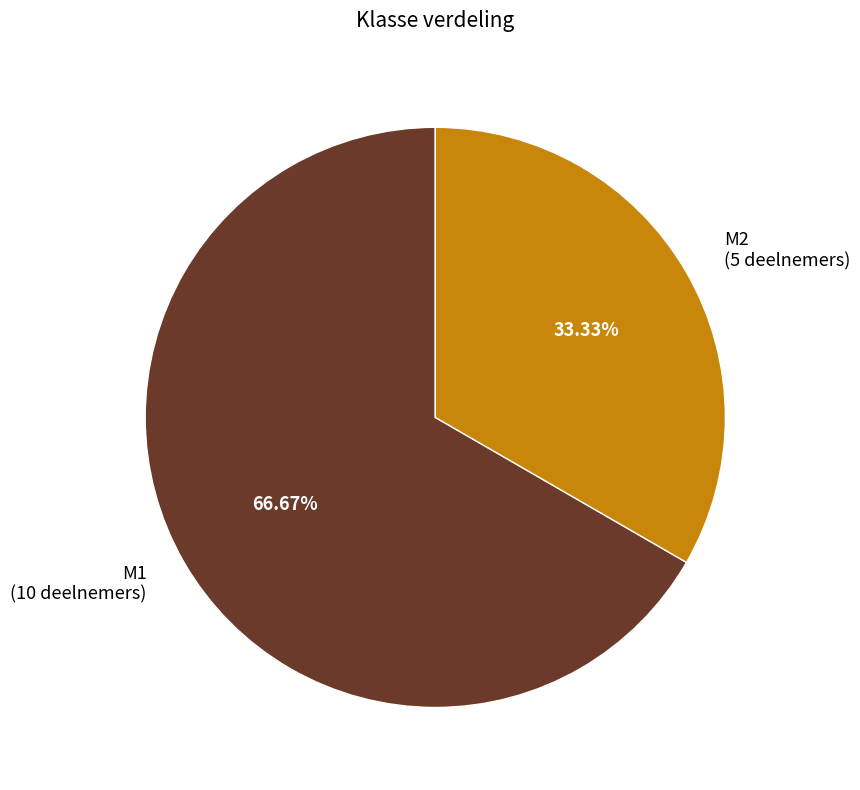

True or false: M2 accounts for 42% of the total.

False